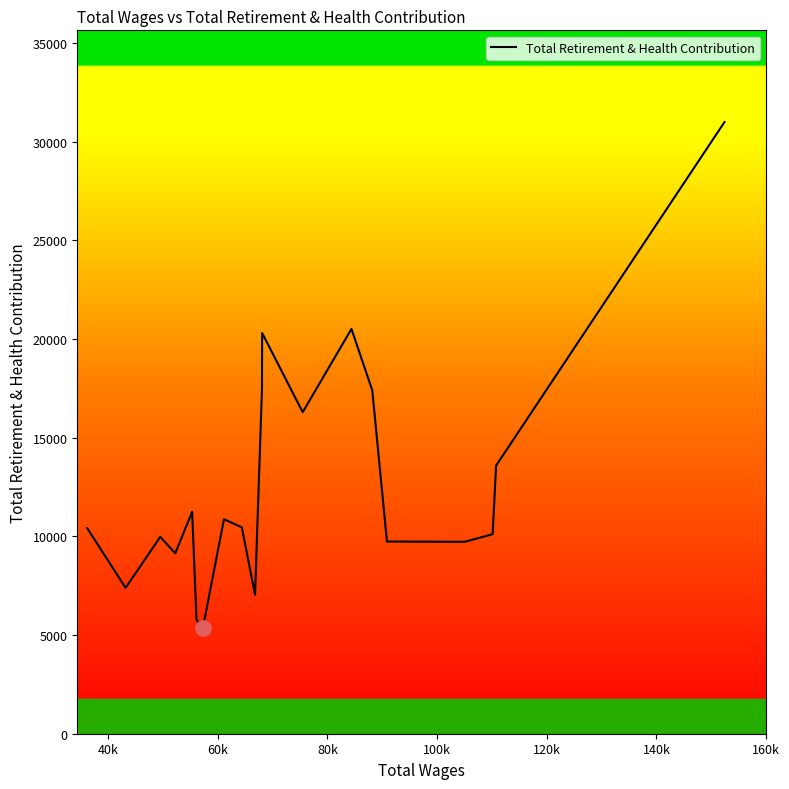

What is the greatest value displayed?

30996